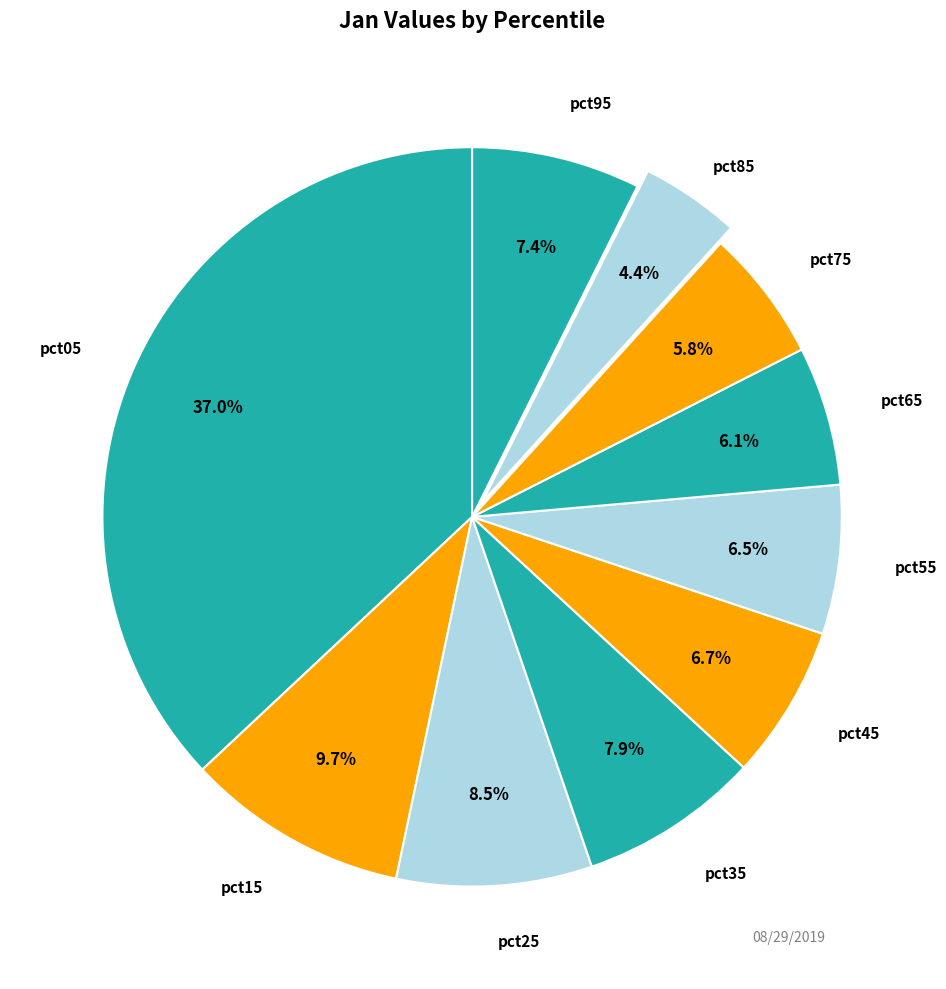

To the nearest percent, what is the difference between the largest and smallest slice percentages?

33%